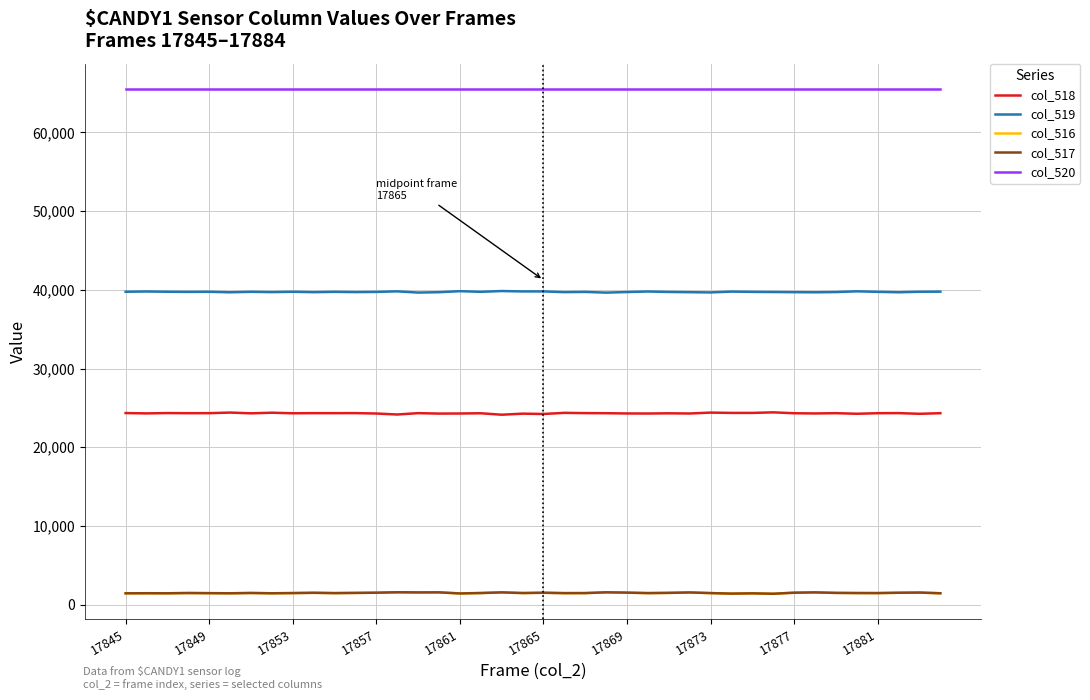

Which series has the largest total across all categories?

col_520